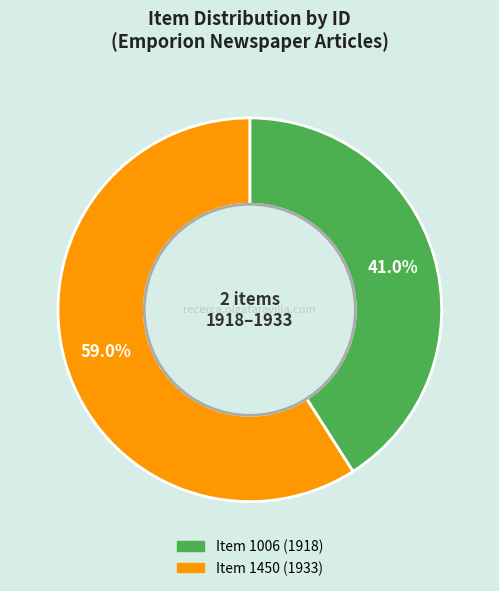

How many segments does this pie chart have?

2